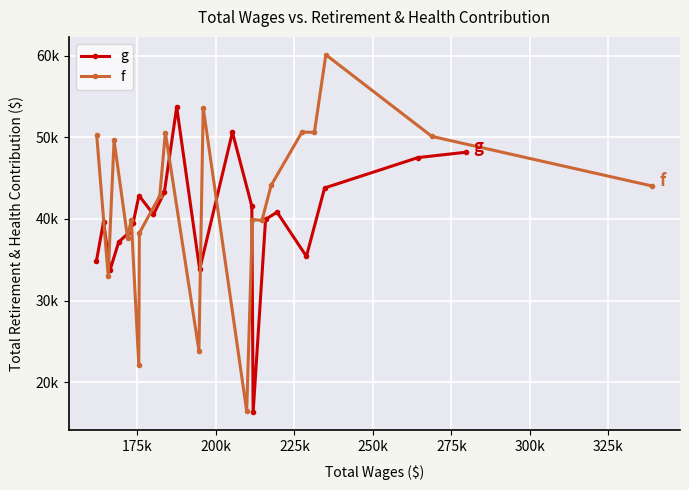

Which series has the widest spread of values?

f